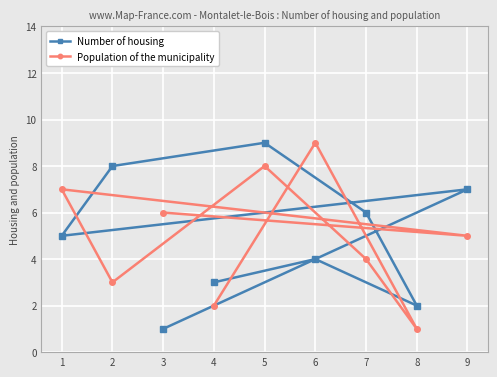

What is the maximum value for Number of housing?

9